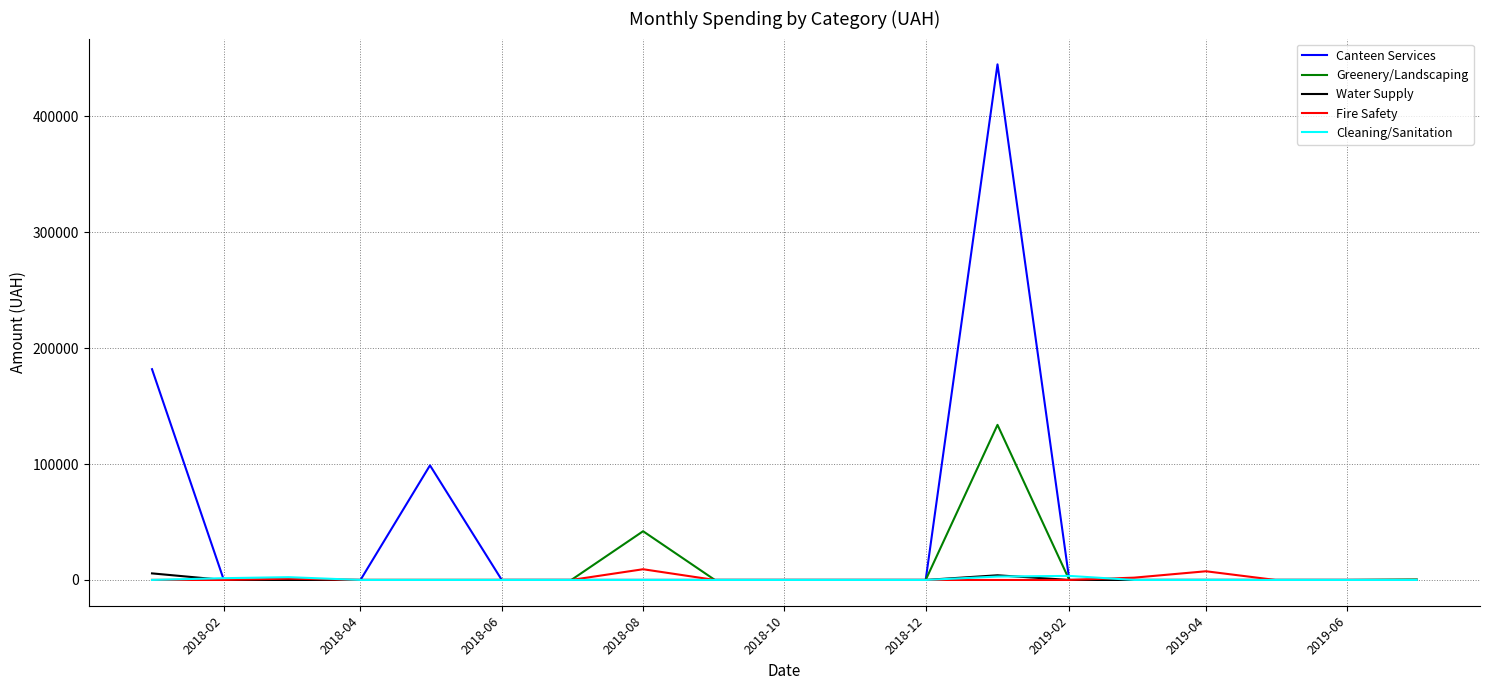

Which series has the largest range (max minus min)?

Canteen Services